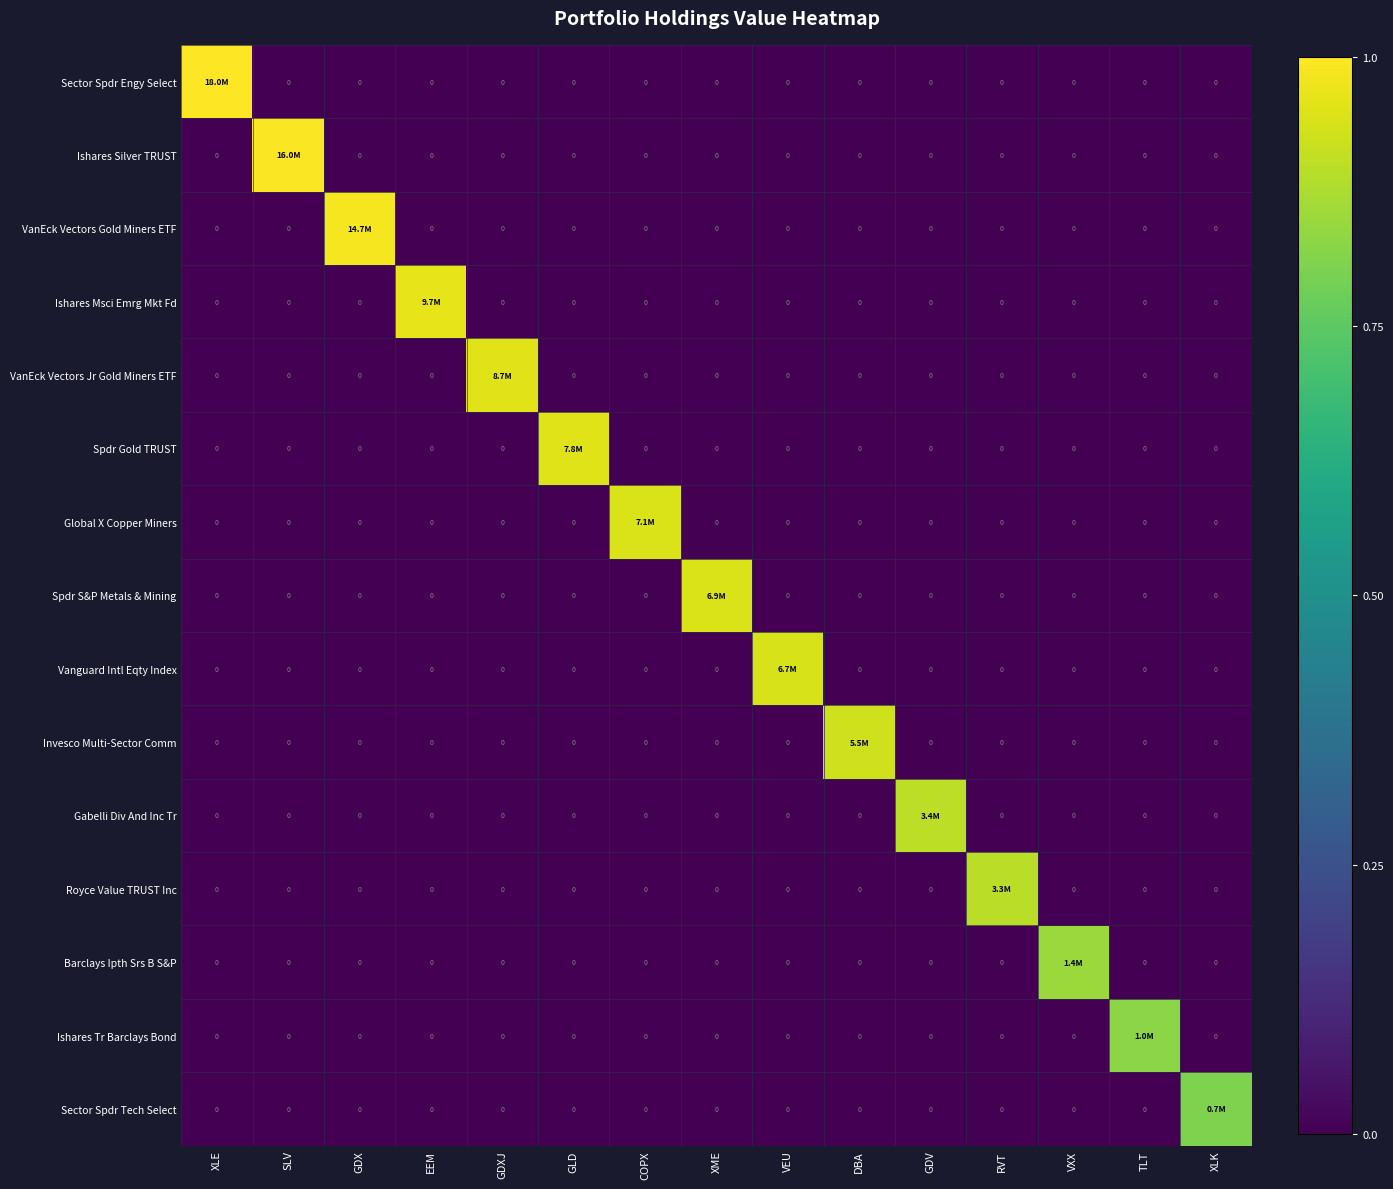

Which label corresponds to the largest value in the chart?

XLE